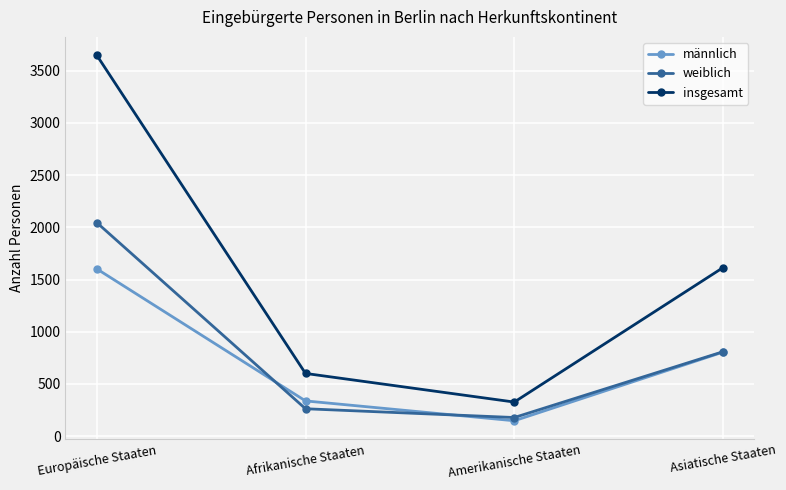

At which category is the sum across all series the highest?

Europäische Staaten